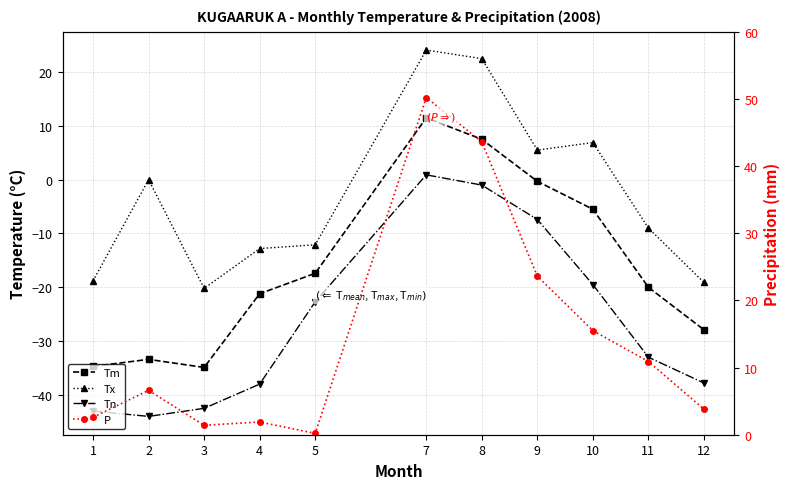

Which category has the highest value in the P series?

7